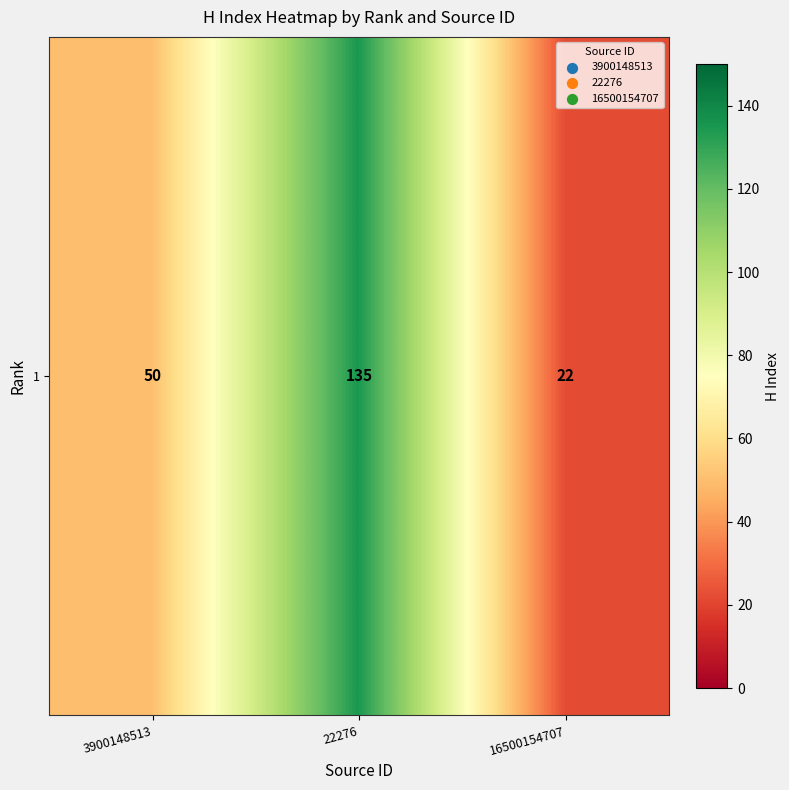

The value at 22276 is 135. True or false?

True